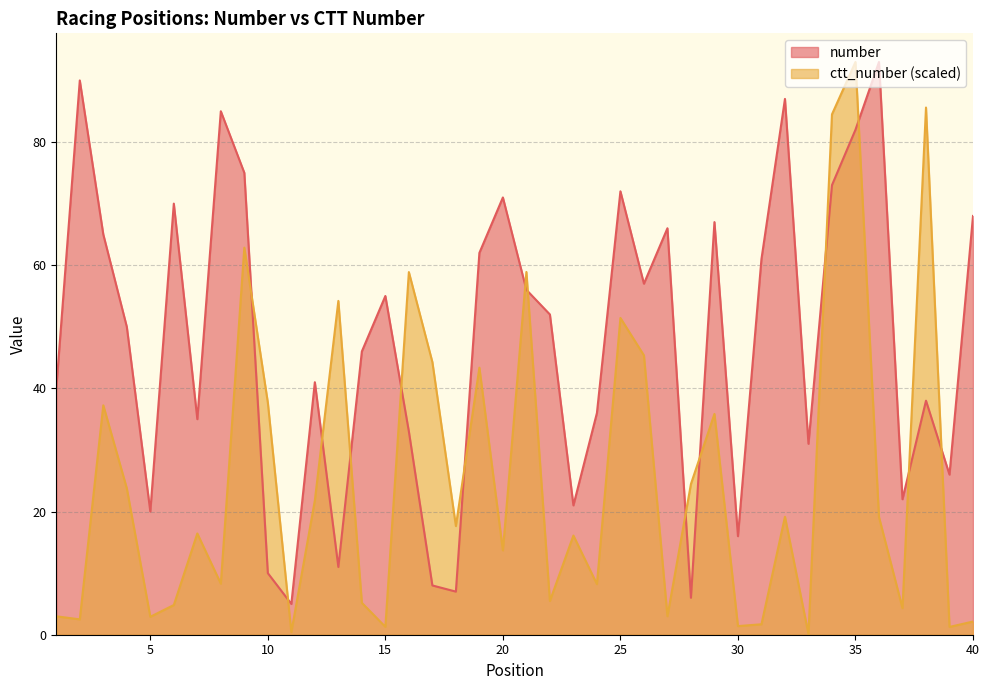

At which label is ctt_number closest to 46?

26